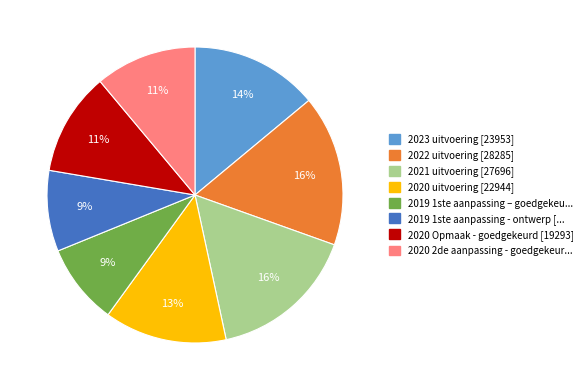

To the nearest percent, what is the average slice percentage?

12%